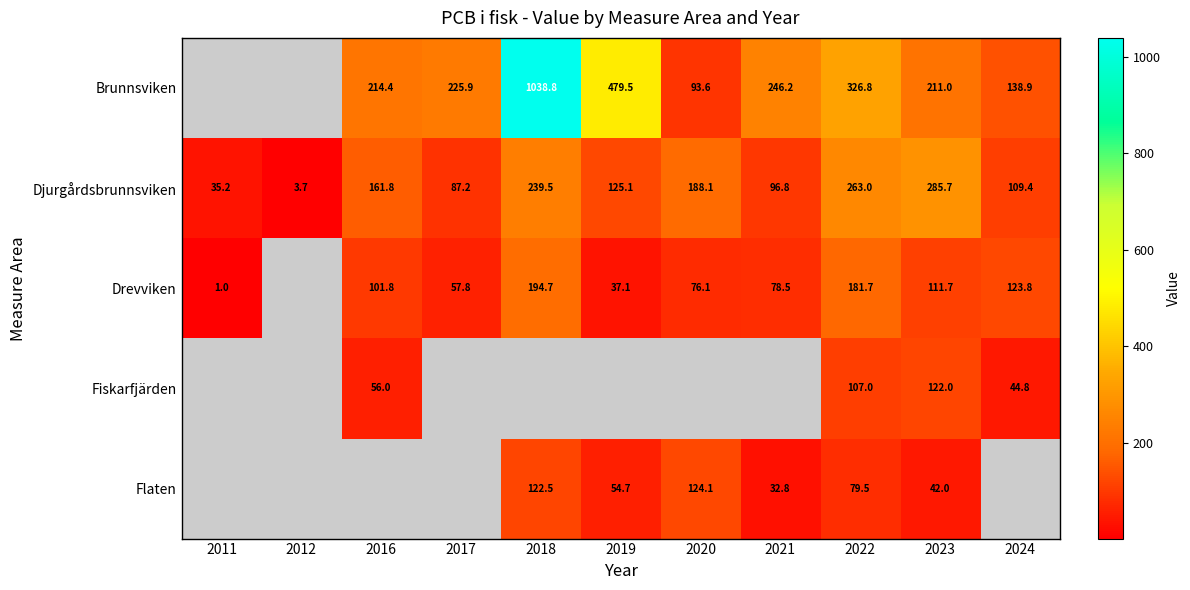

True or false: Fiskarfjärden has a value of 15.7 at 2024.

False